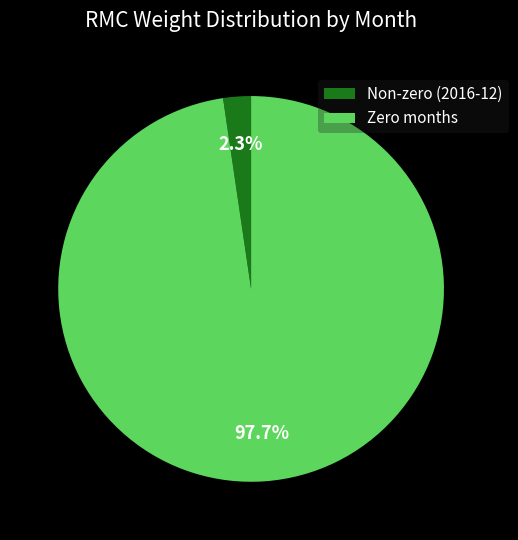

Between Non-zero (2016-12) and Zero months, which is larger?

Zero months